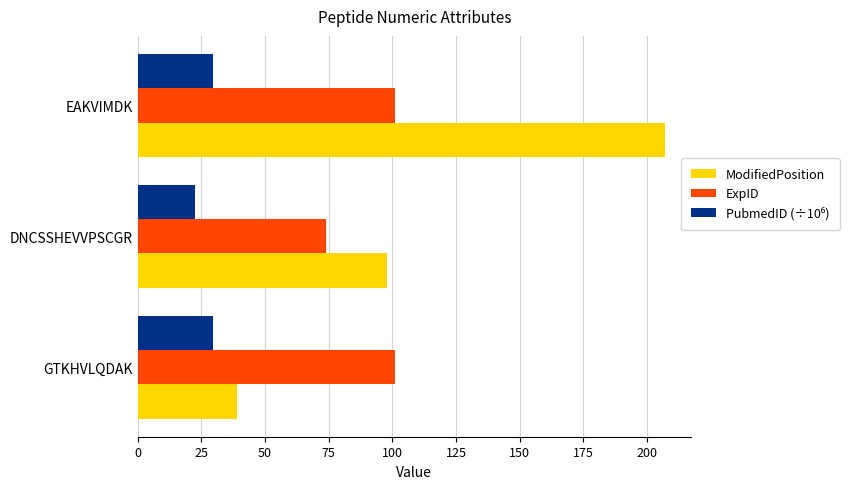

What is the difference between the ModifiedPosition values at EAKVIMDK and GTKHVLQDAK?

168.0